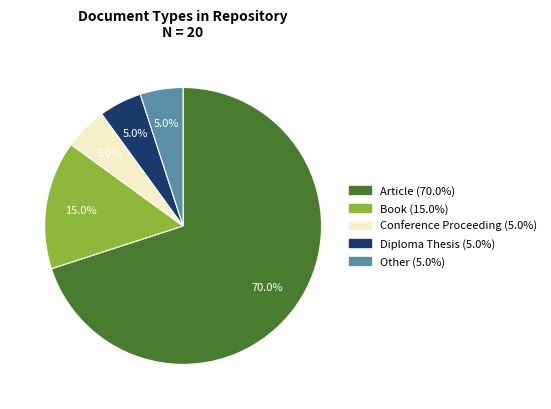

Which has a higher value, Conference Proceeding or Article?

Article